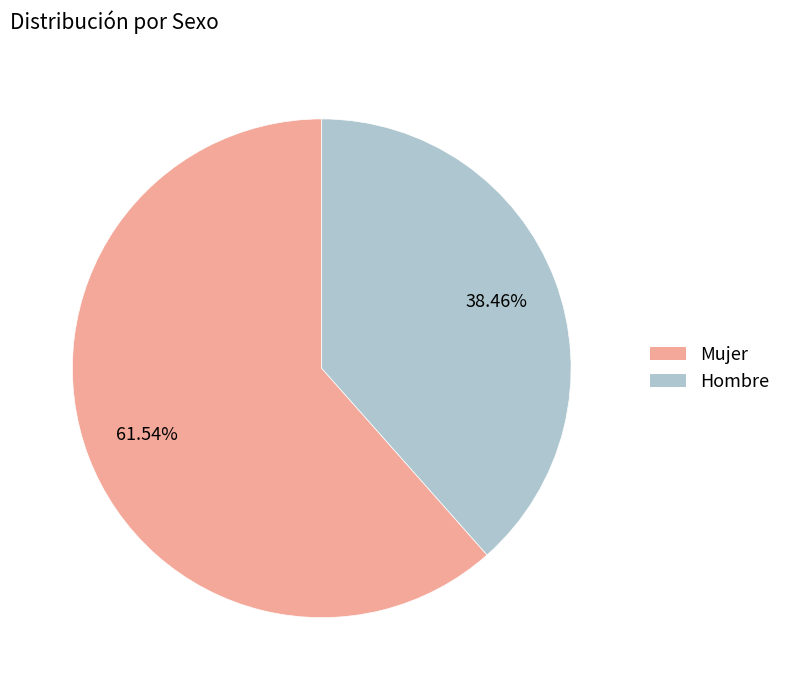

Is there any slice that represents more than half of the pie?

Yes